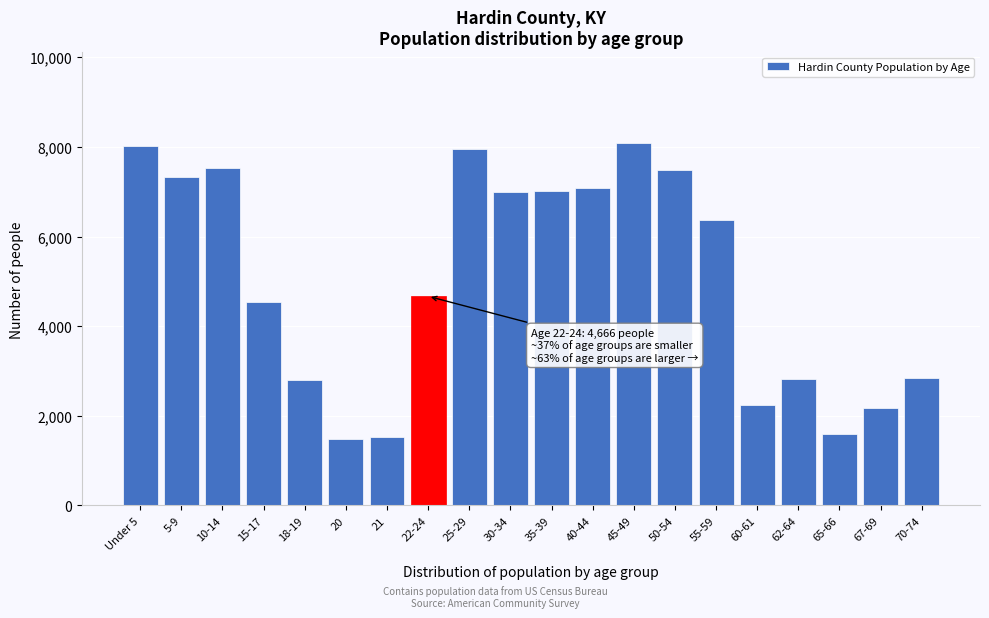

Which has a higher value, 22-24 or 65-66?

22-24